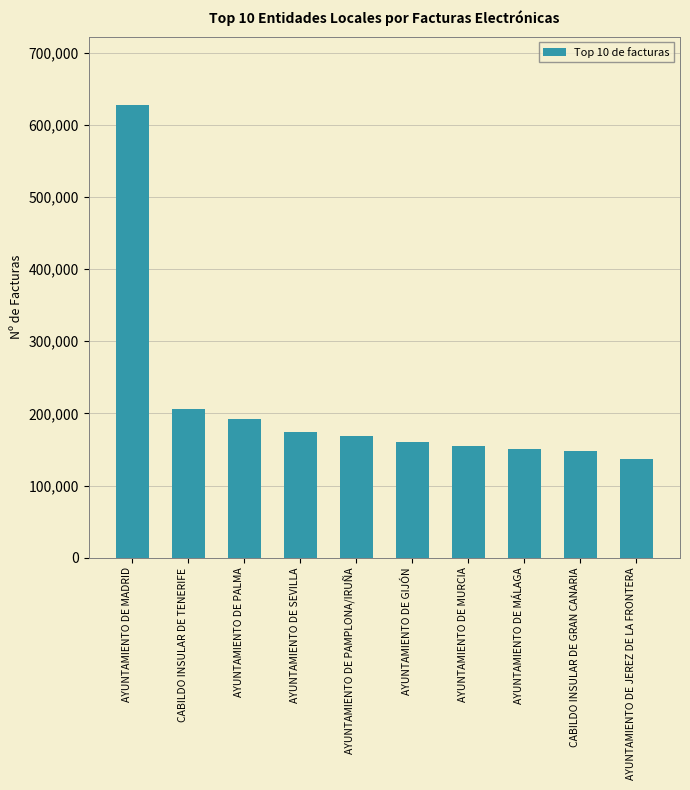

What is the value of the 3rd bar from the left?

192206